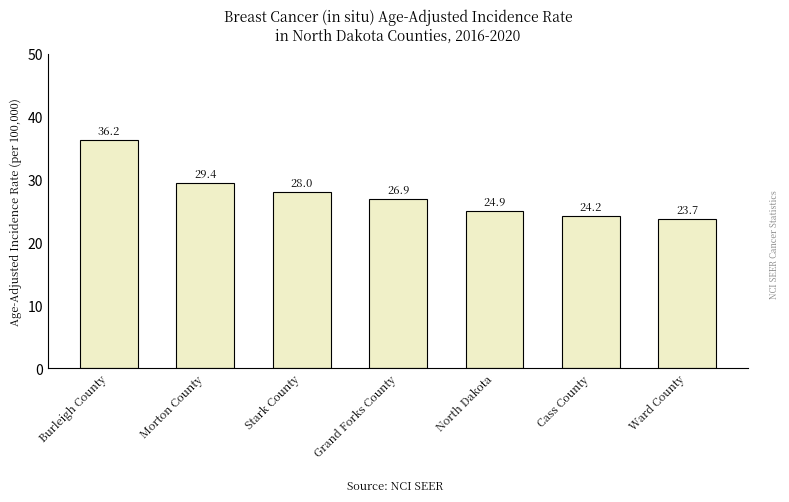

List the labels in order of value, smallest first.

Ward County, Cass County, North Dakota, Grand Forks County, Stark County, Morton County, Burleigh County